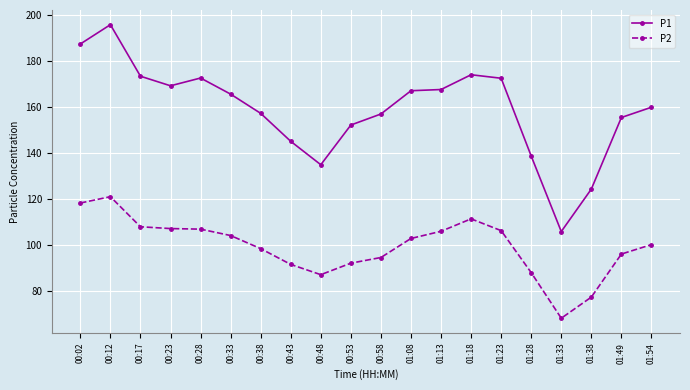

Where is the first local minimum for P1?

00:23